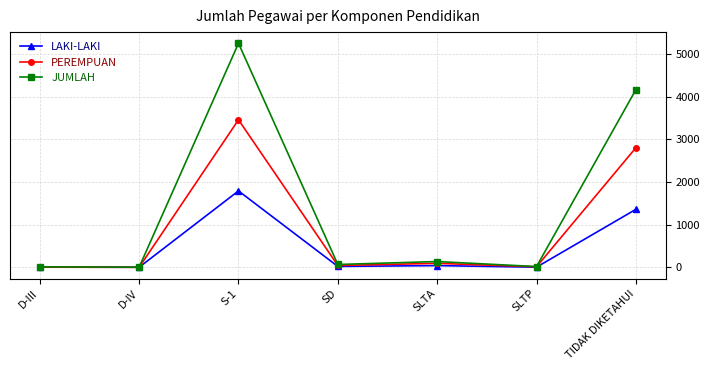

Which series has the largest range (max minus min)?

JUMLAH